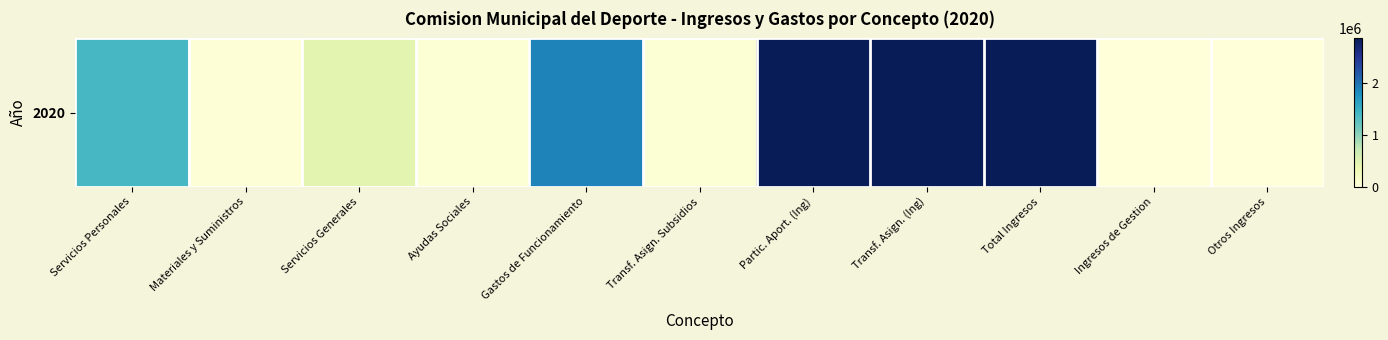

Which has a higher value, Total Ingresos or Partic. Aport. (Ing)?

Total Ingresos